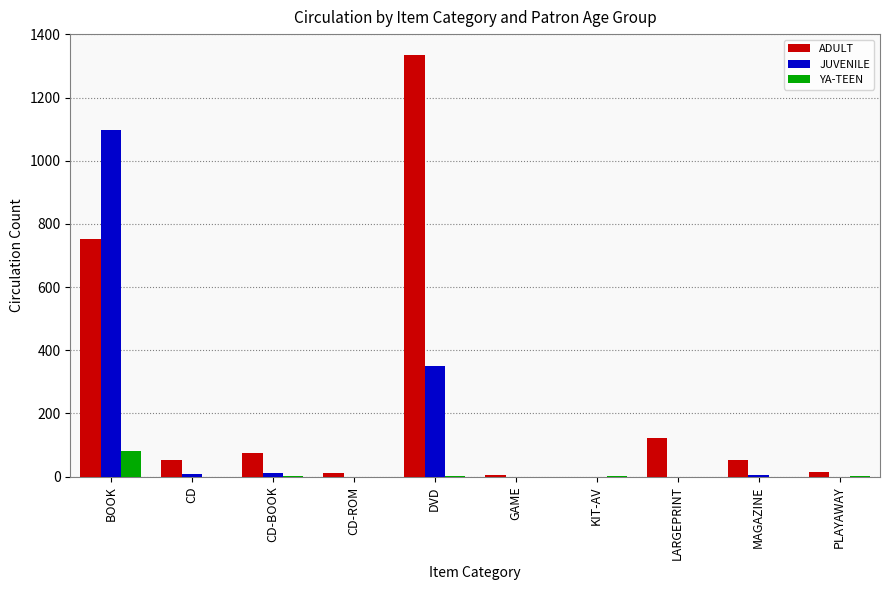

Which series changed the most between BOOK and LARGEPRINT?

JUVENILE